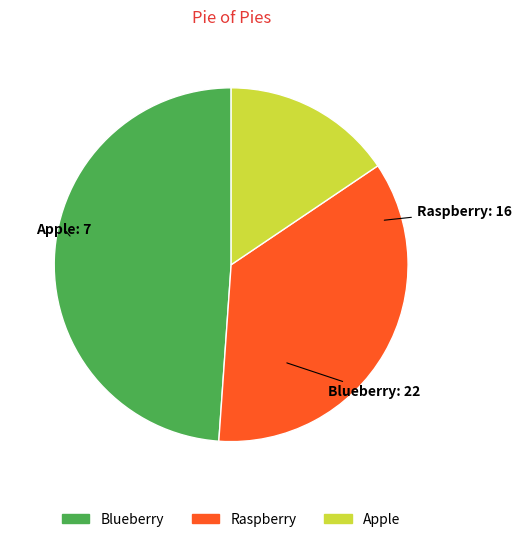

Rank the categories by value from lowest to highest.

Apple, Raspberry, Blueberry